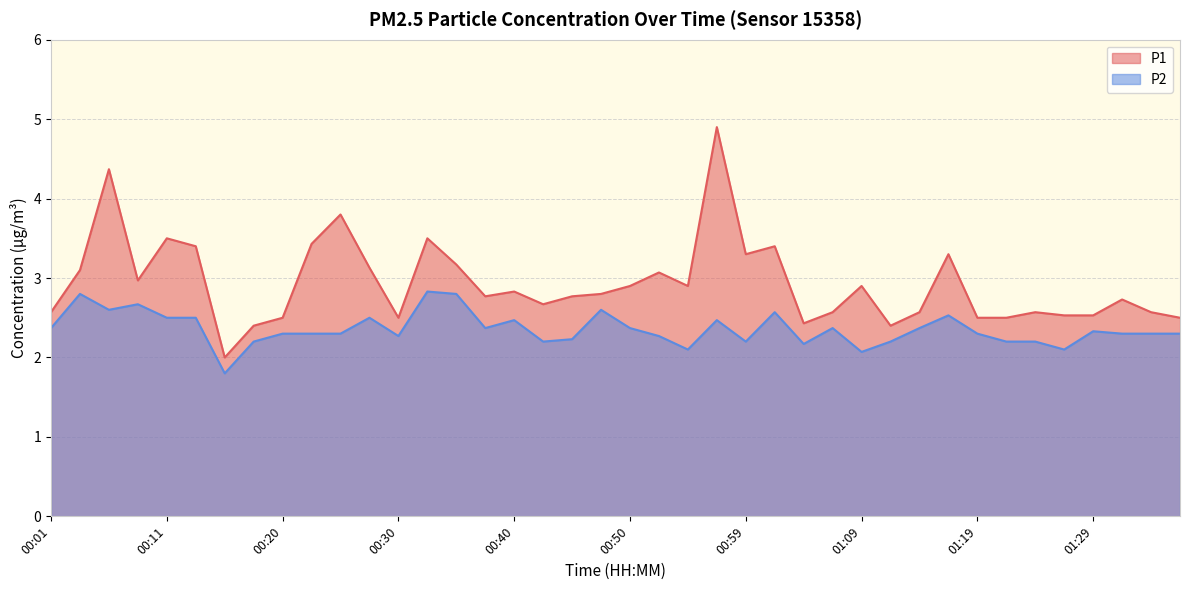

In P2, how many points are higher than both neighbors (excluding endpoints)?

11